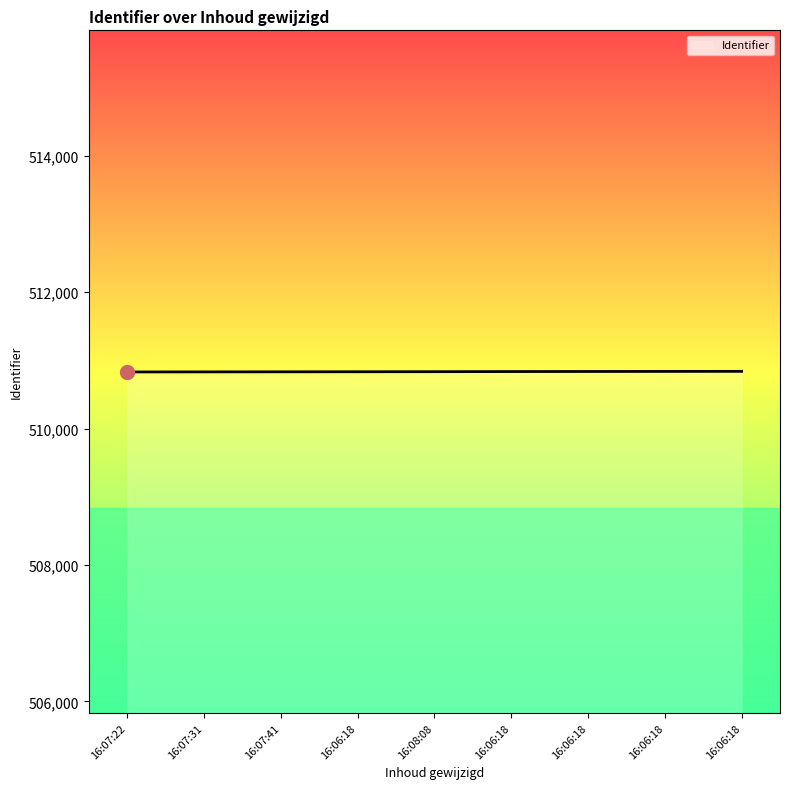

Does the chart have visible grid lines?

No